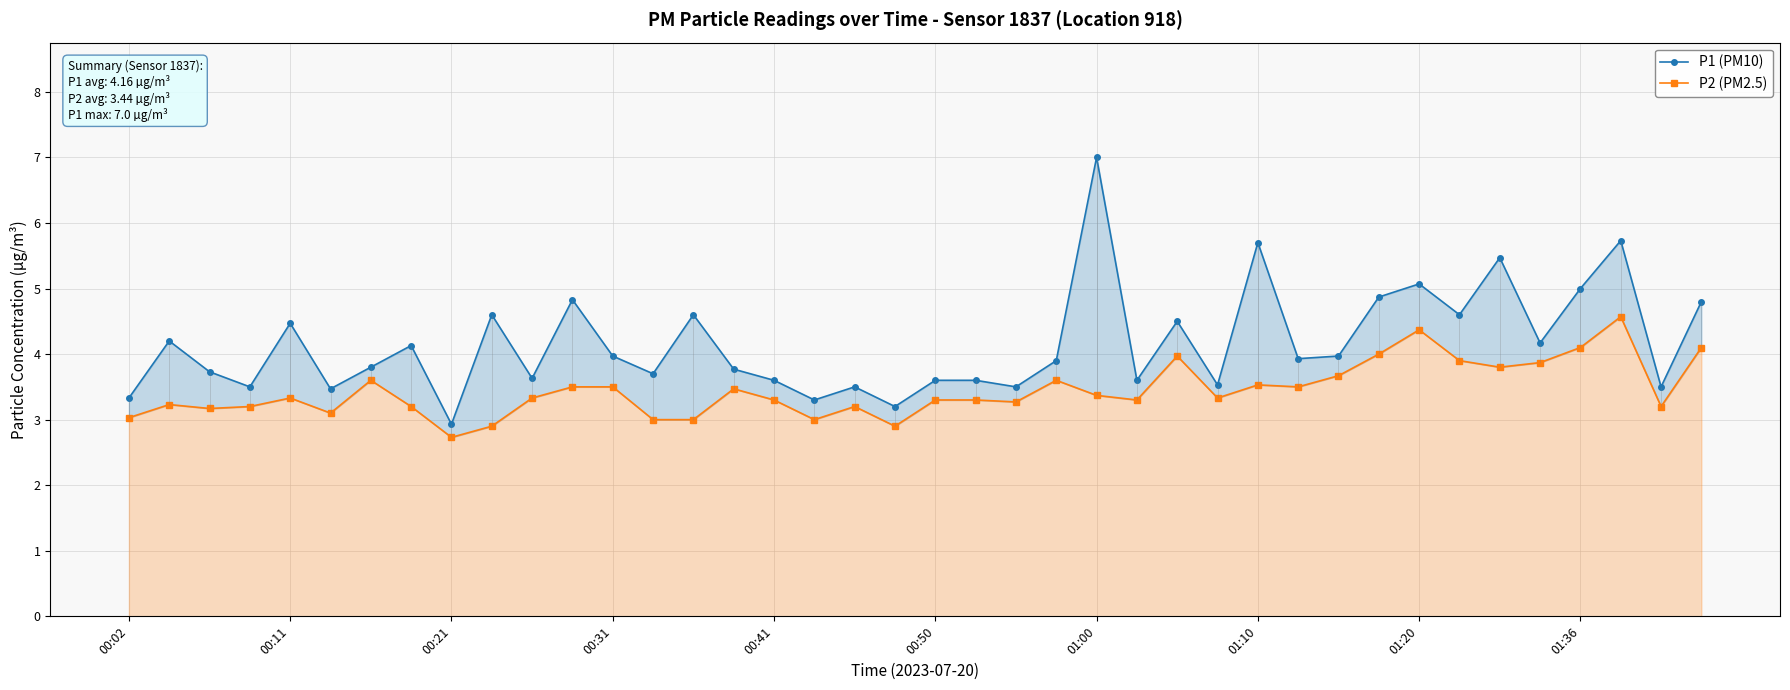

True or false: P1 (PM10) and P2 (PM2.5) cross at least once.

False